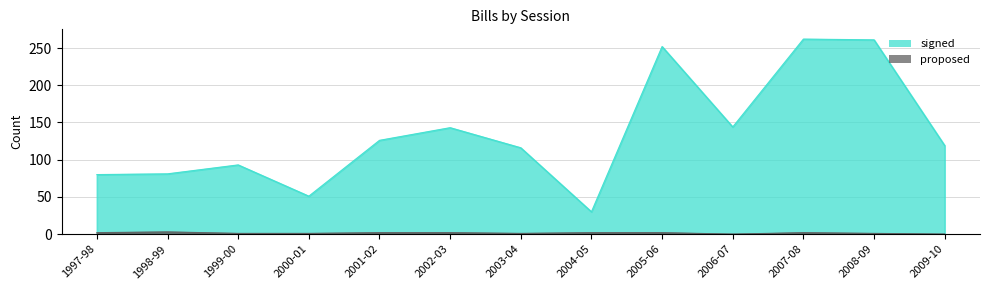

At which label does signed first exceed 119?

2001-02